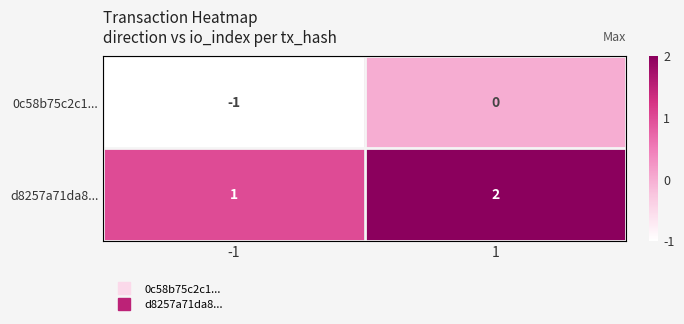

How many categories are shown in the chart?

2